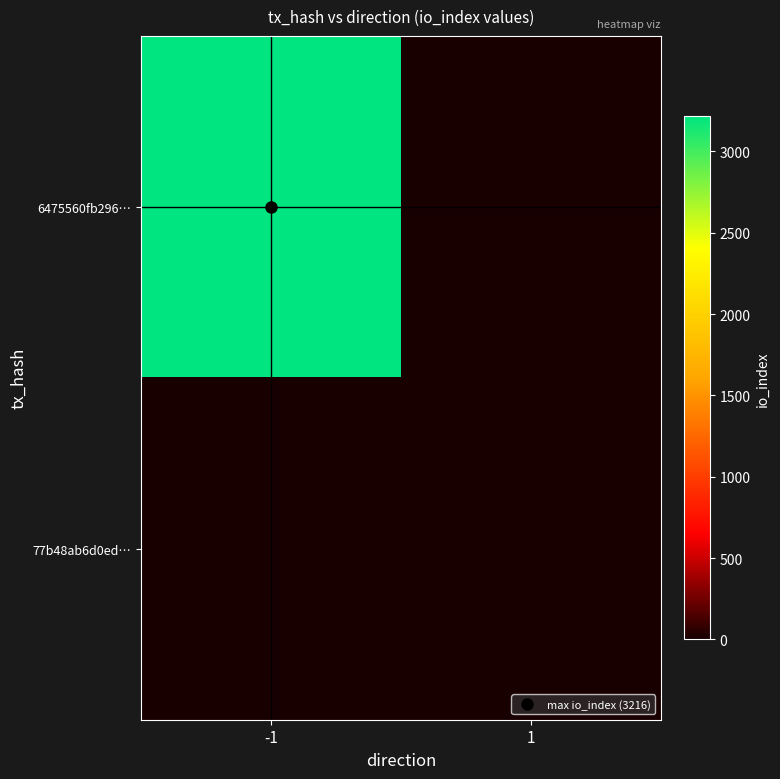

Between -1 and 1, which is larger?

-1